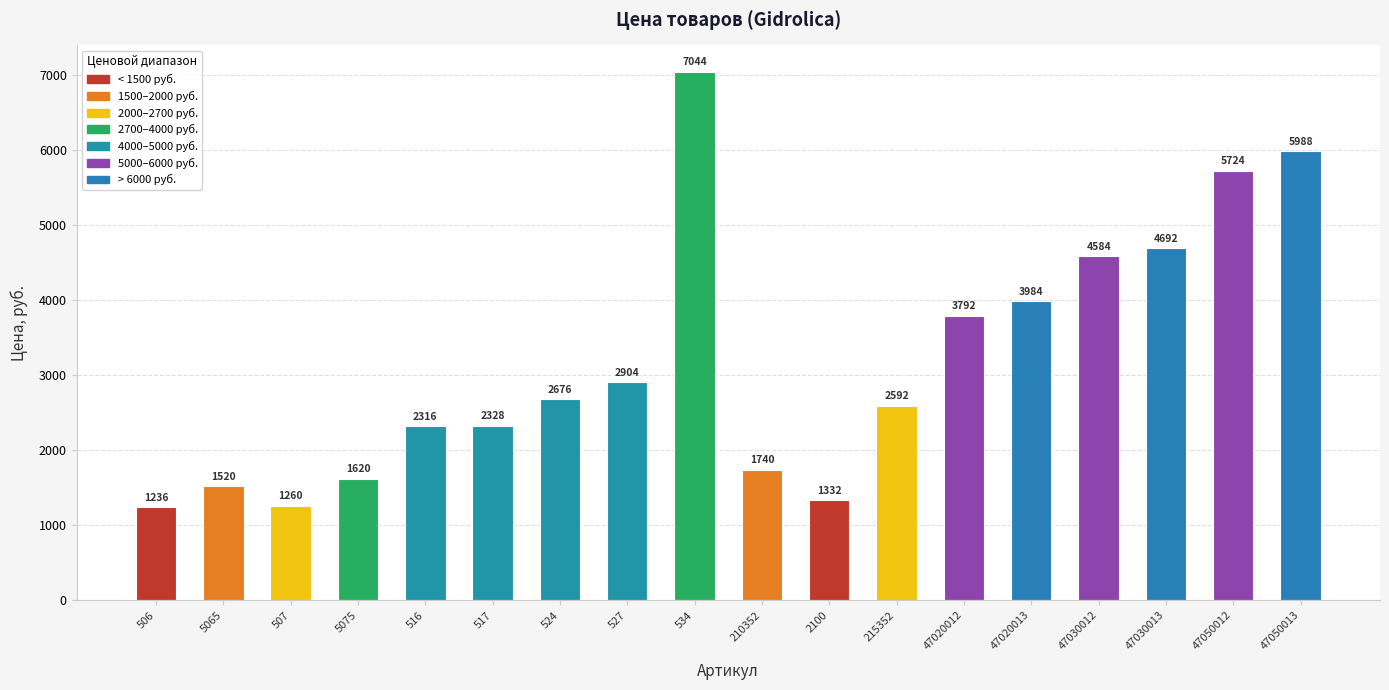

Reading left to right, transcribe all the data shown in this chart.

506=1236	5065=1520	507=1260	5075=1620	516=2316	517=2328	524=2676	527=2904	534=7044	210352=1740	2100=1332	215352=2592	47020012=3792	47020013=3984	47030012=4584	47030013=4692	47050012=5724	47050013=5988